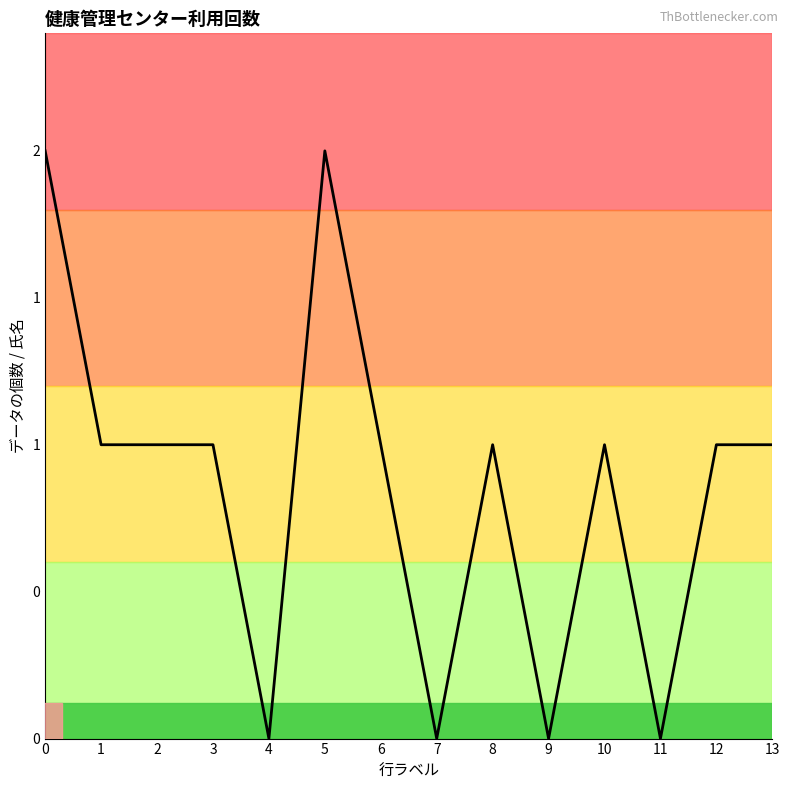

Does the chart have visible grid lines?

No